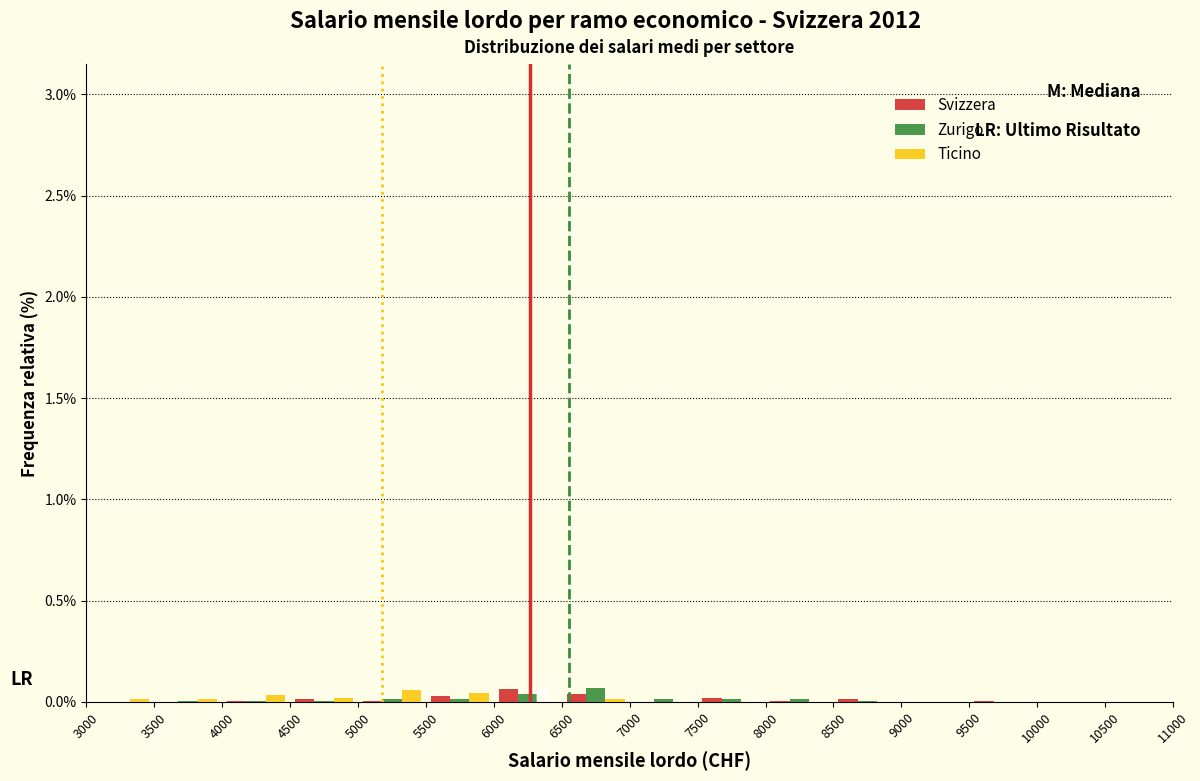

What is the height of the Zurigo bar covering 6500 to 7000 on the x-axis? The values are not printed on the chart, so give them approximately, as read against the axis.

0.05